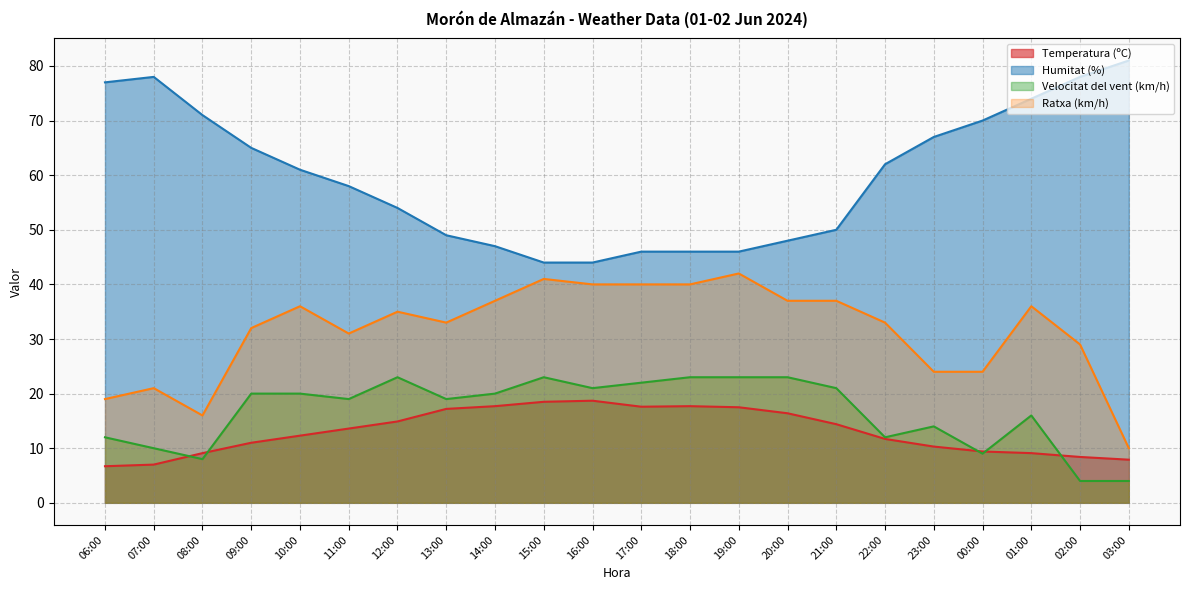

List the series in order of their peak value, highest first.

Humitat (%), Ratxa (km/h), Velocitat del vent (km/h), Temperatura (ºC)